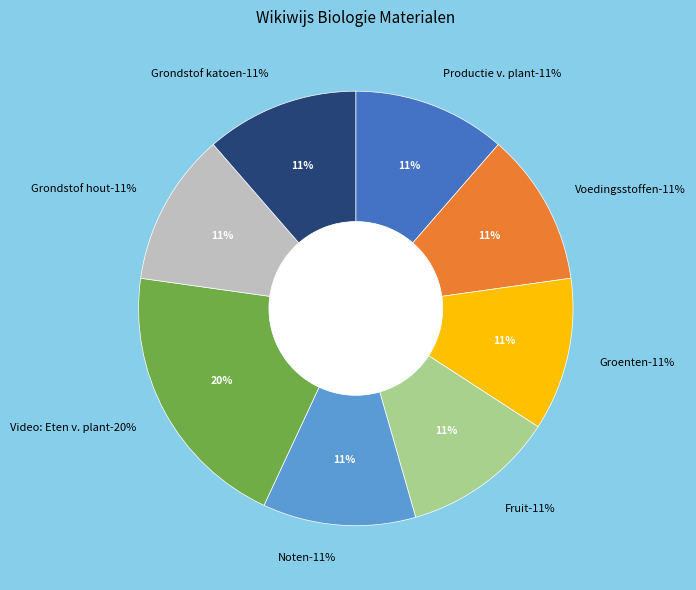

Is there a majority slice in this chart?

No